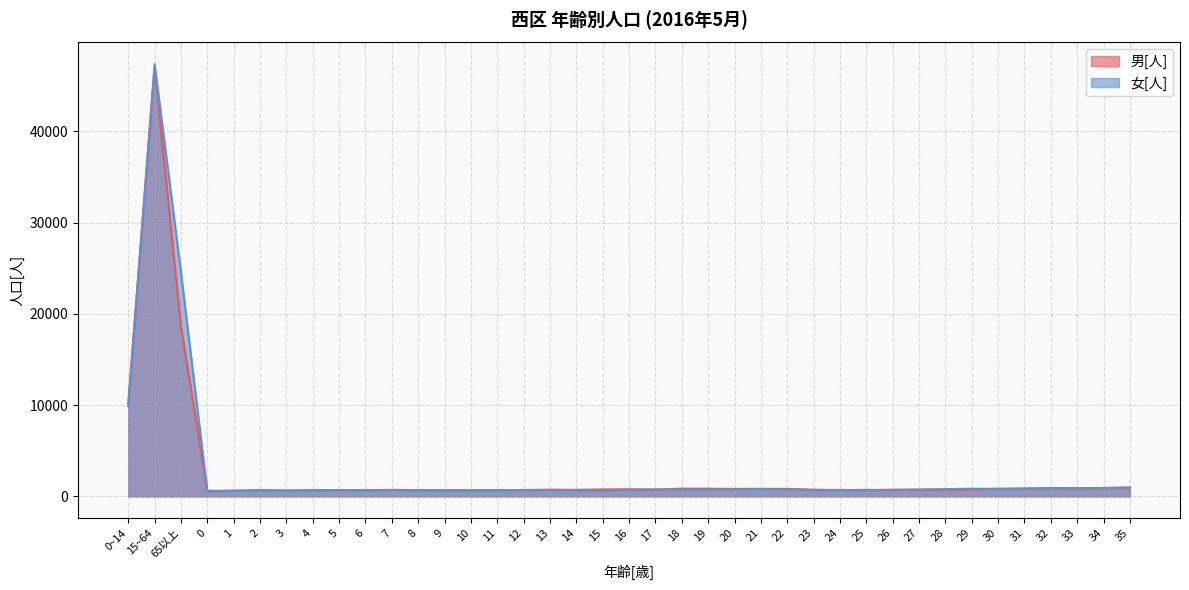

What is the average value of the 男[人] series?

2641